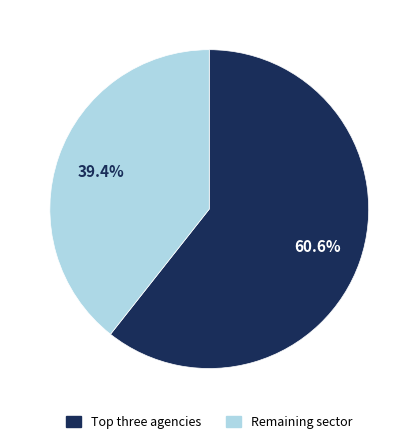

How much of the chart is everything except Remaining sector?

60.6%